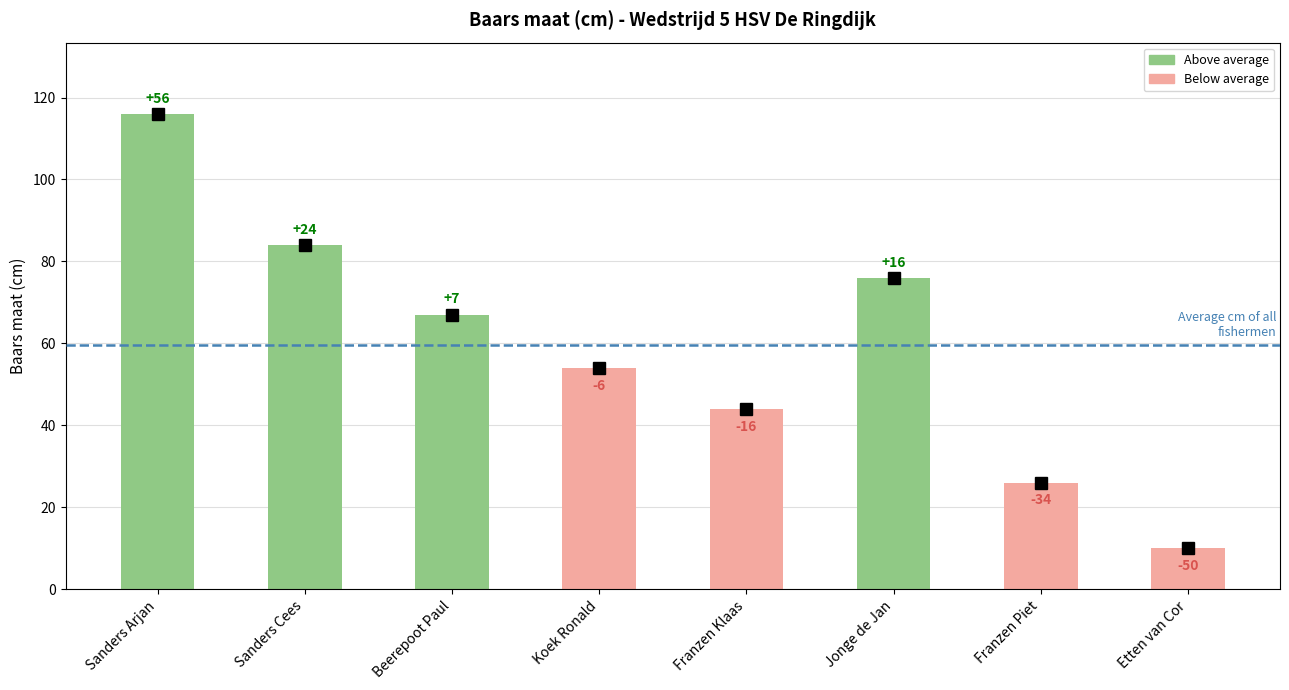

What is the label of the 6th bar from the left?

Jonge de Jan